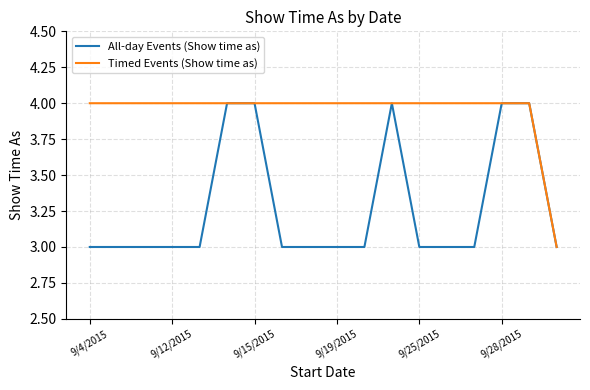

What is the greatest value displayed?

4